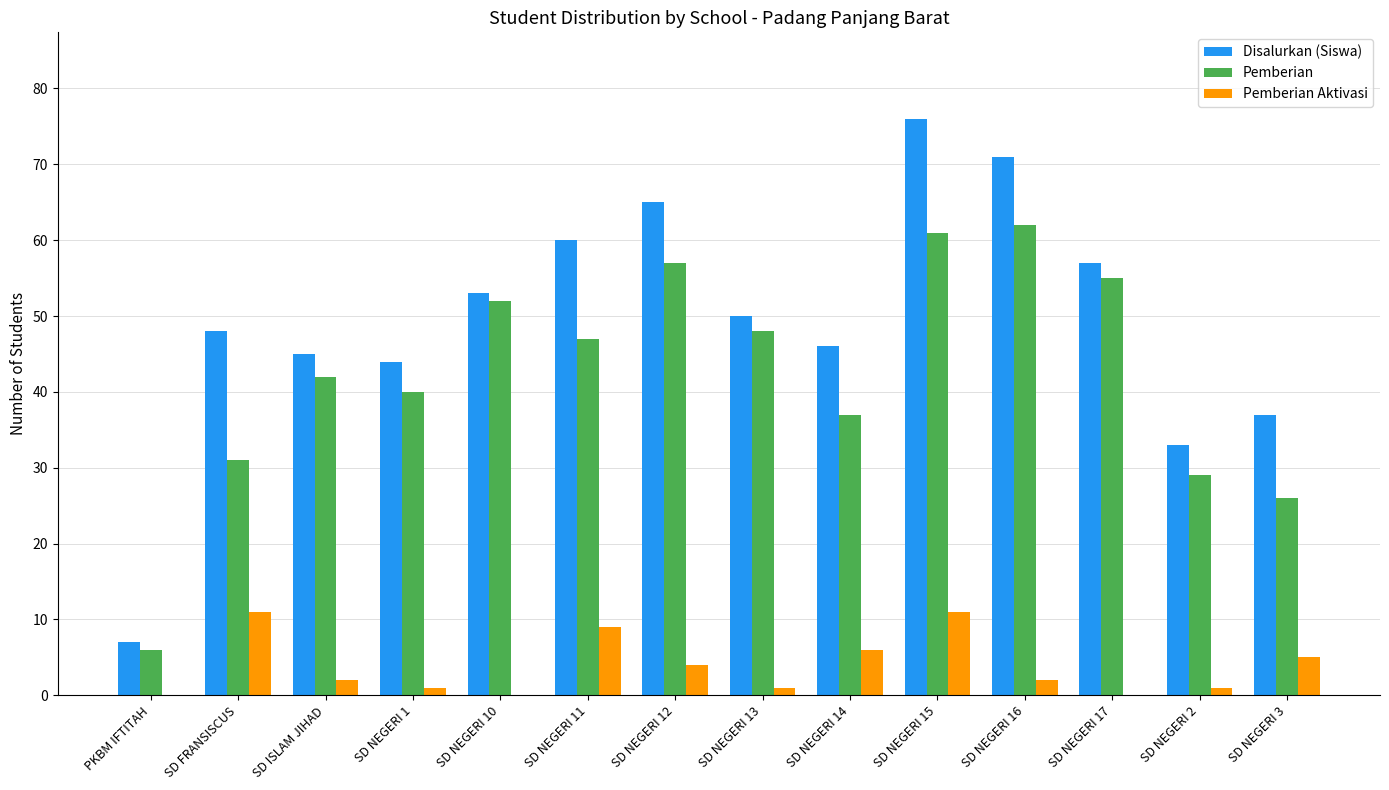

Are the bars horizontal?

No